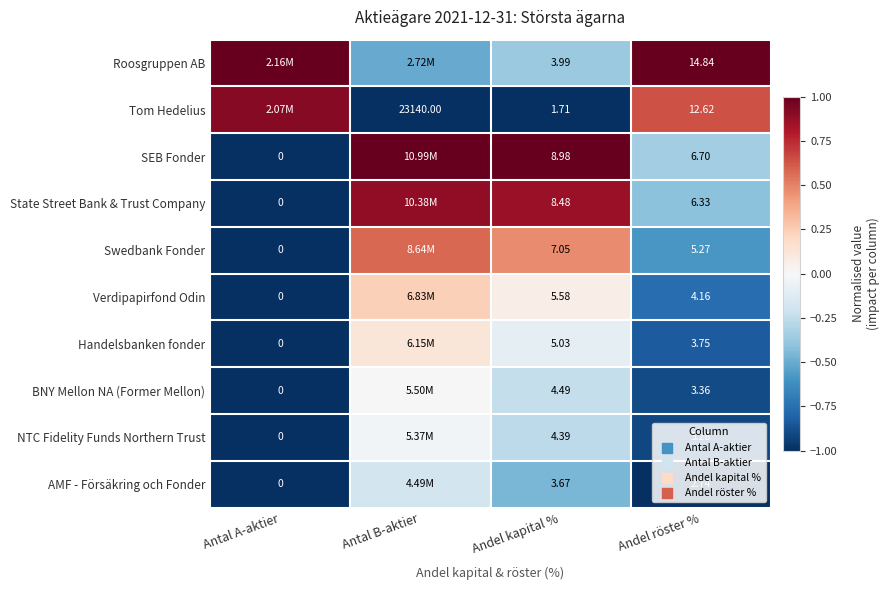

At how many categories does at least one series exceed 0?

4